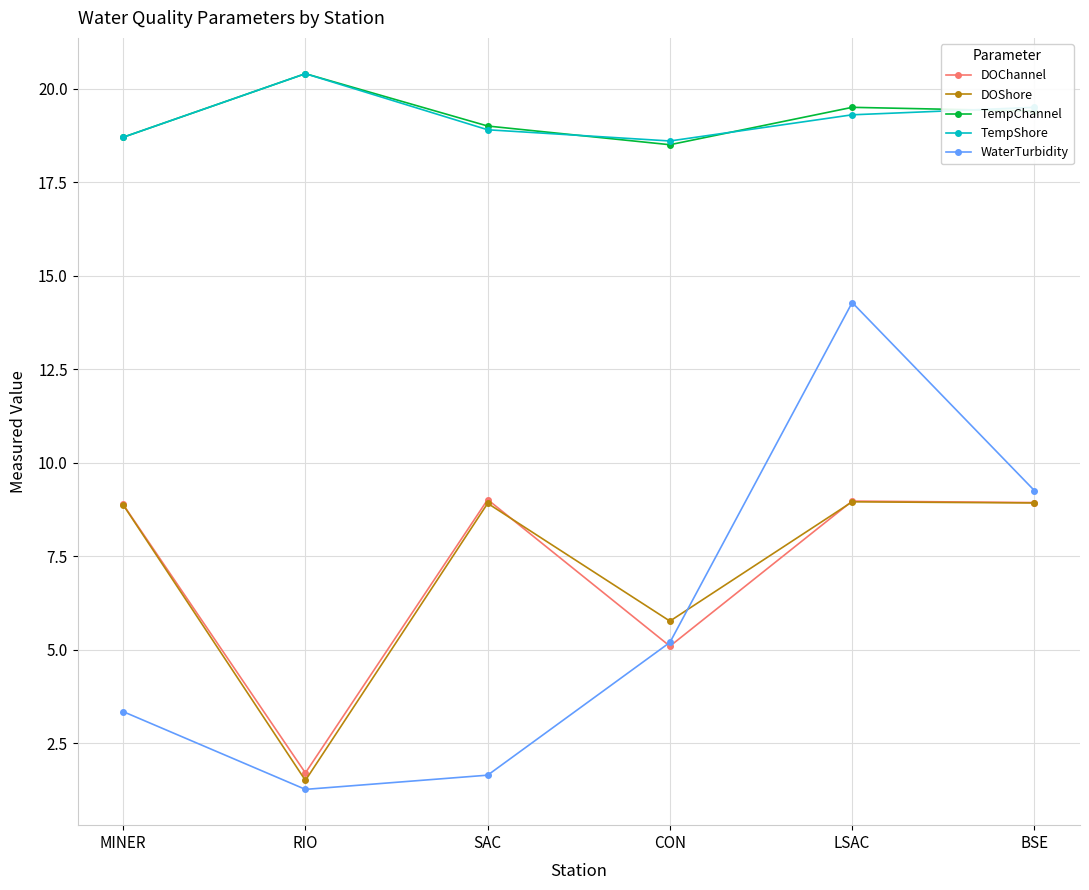

What is the difference between the highest and lowest values at RIO?

19.1